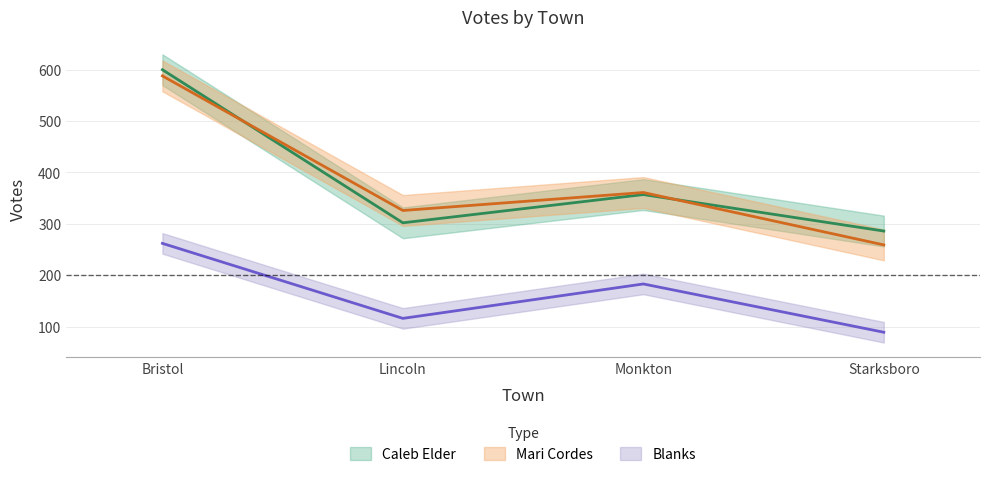

Count the number of categories in the chart.

4